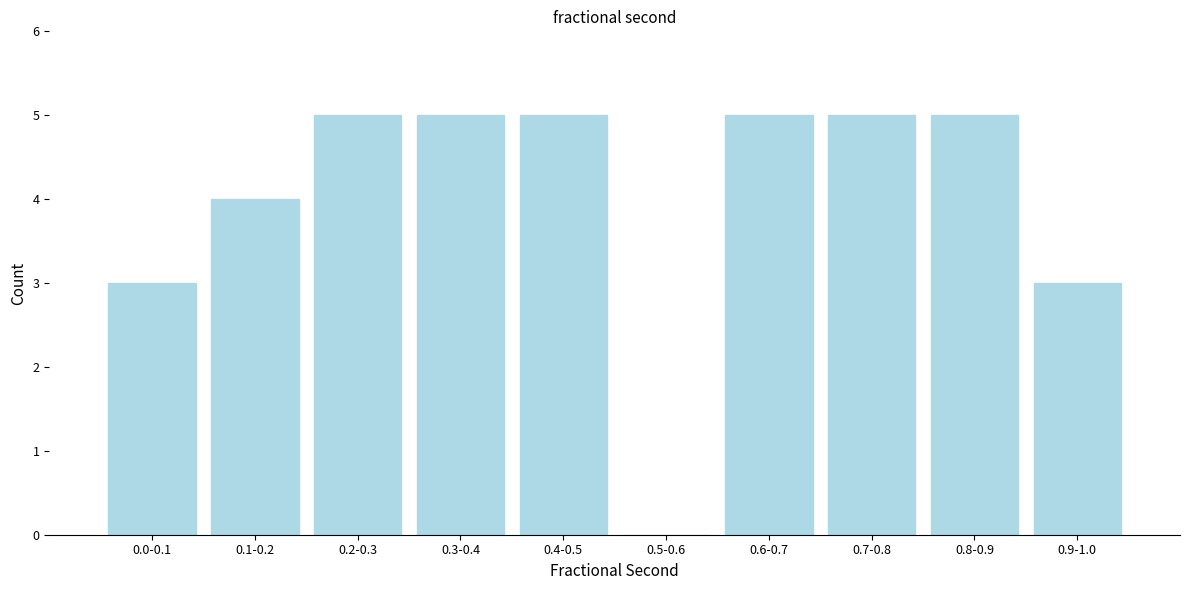

Reading left to right, extract all data points from this chart.

0.0-0.1=3	0.1-0.2=4	0.2-0.3=5	0.3-0.4=5	0.4-0.5=5	0.5-0.6=0	0.6-0.7=5	0.7-0.8=5	0.8-0.9=5	0.9-1.0=3